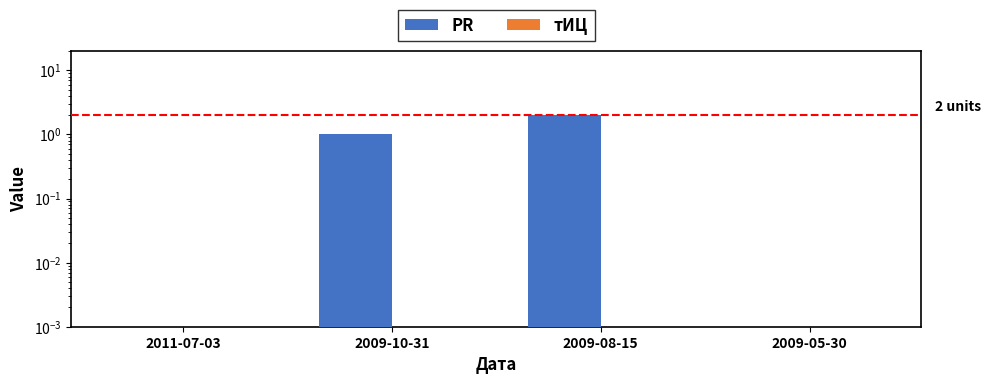

List the labels in order of тИЦ value, smallest first.

2011-07-03, 2009-10-31, 2009-08-15, 2009-05-30